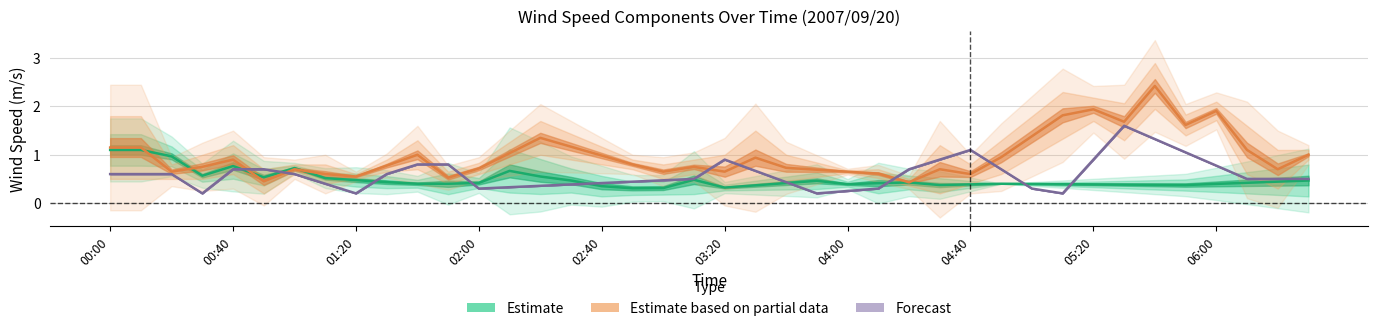

What is the approximate value of Forecast at 21?

0.7